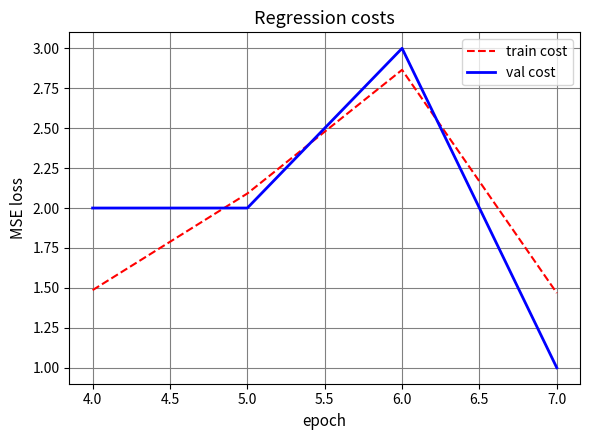

At which category does train cost reach its first local peak?

6.0